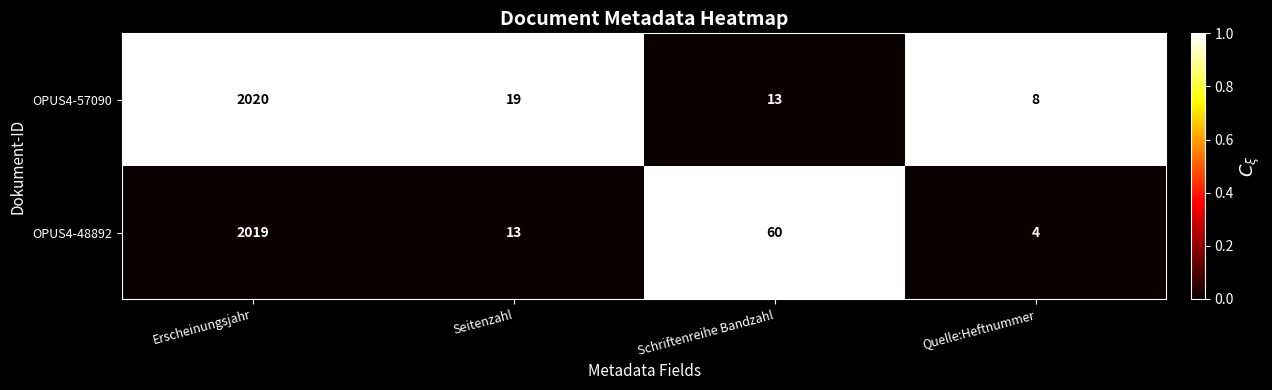

What is the difference between the OPUS4-57090 values at Schriftenreihe Bandzahl and Quelle:Heftnummer?

5